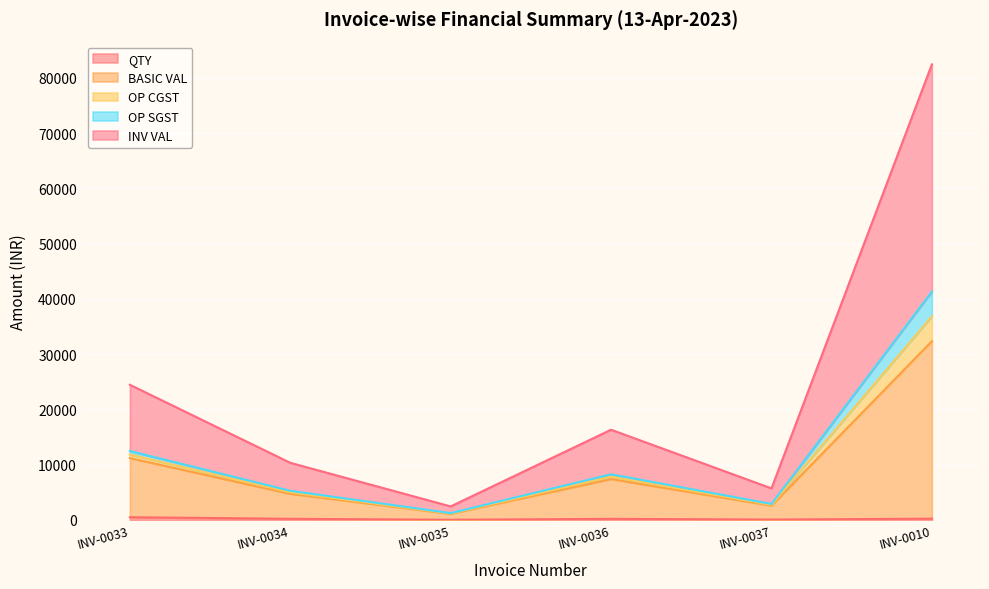

What is the label of the 3rd point from the left?

INV-0035